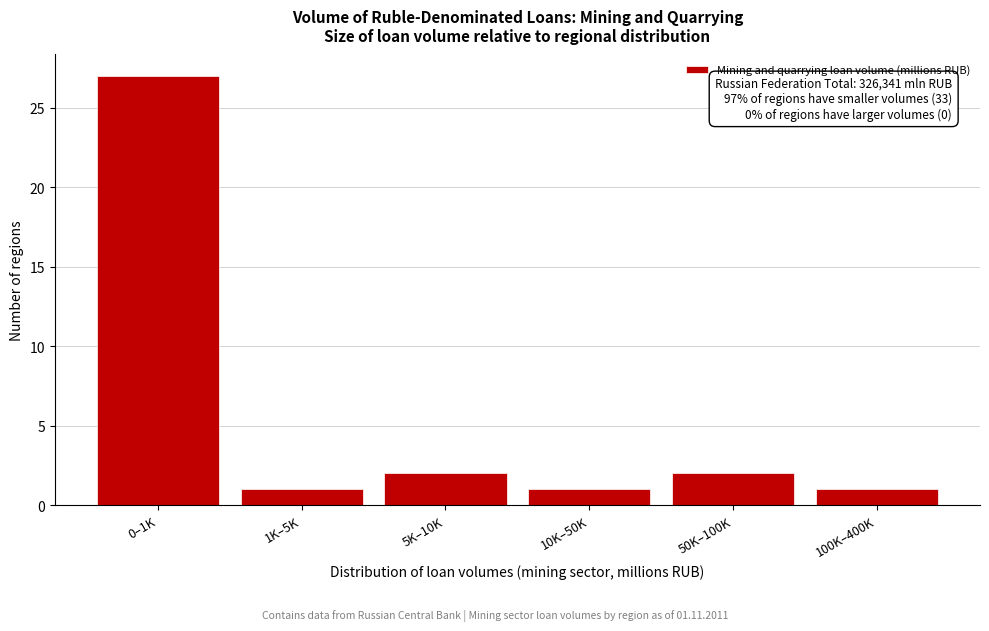

Reading right to left, transcribe all the data shown in this chart.

100K–400K=1	50K–100K=2	10K–50K=1	5K–10K=2	1K–5K=1	0–1K=27